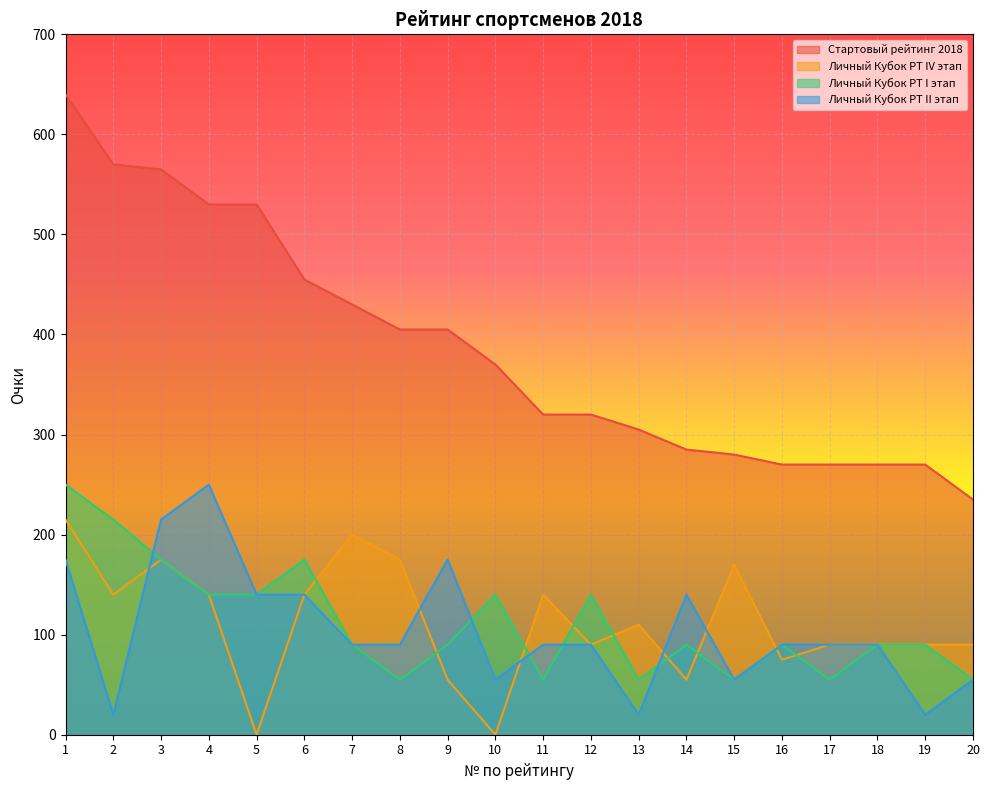

Is it true that Личный Кубок РТ I этап equals 90 at 7?

True